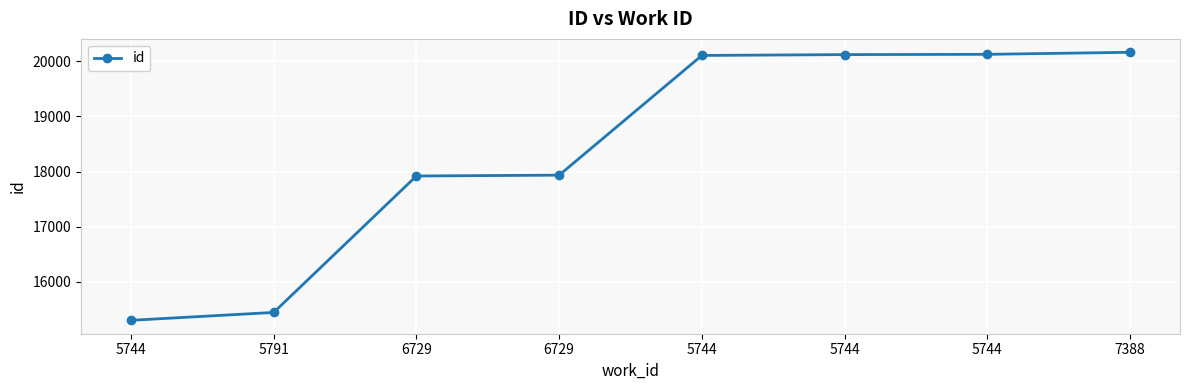

At which category does the chart reach its peak across all series?

7388